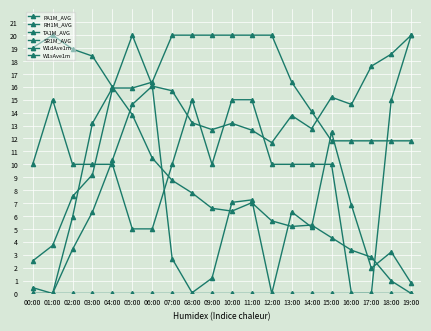

At which label does SR1M_AVG first exceed 10?

01:00